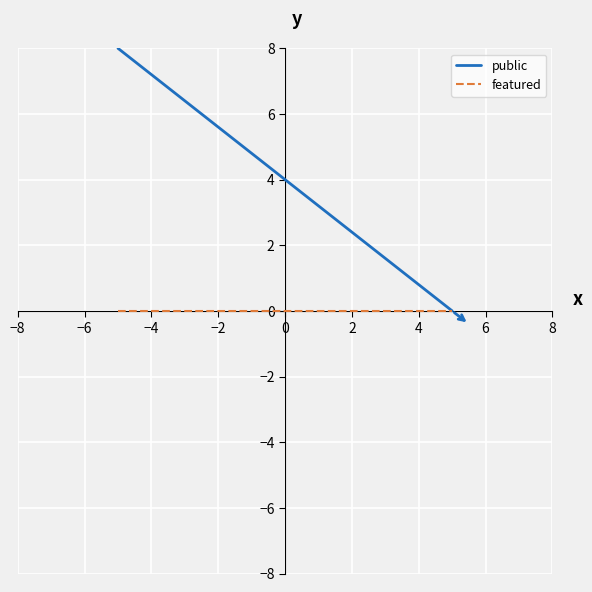

Rank the series by their maximum value, from lowest to highest.

featured, public